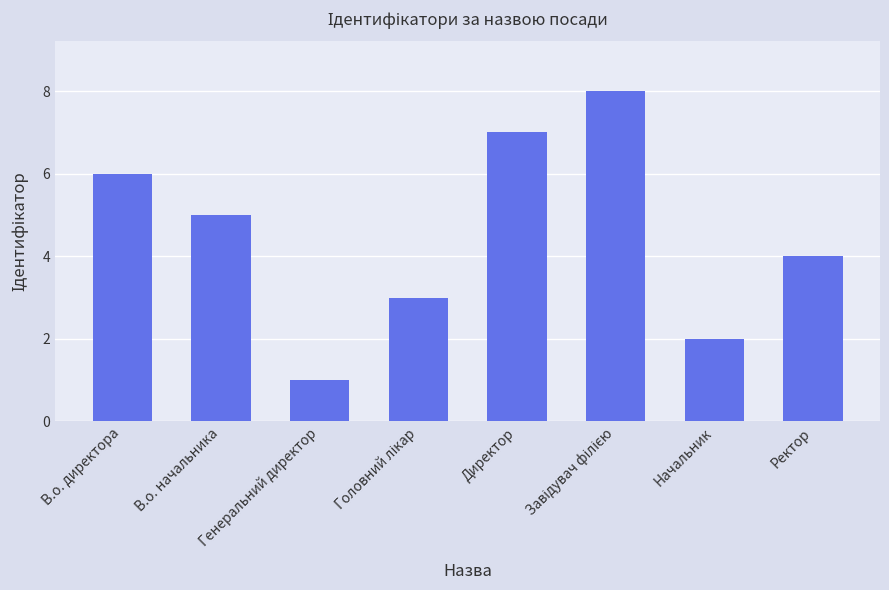

Approximately how many times larger is the value at Начальник compared to Ректор?

0.5